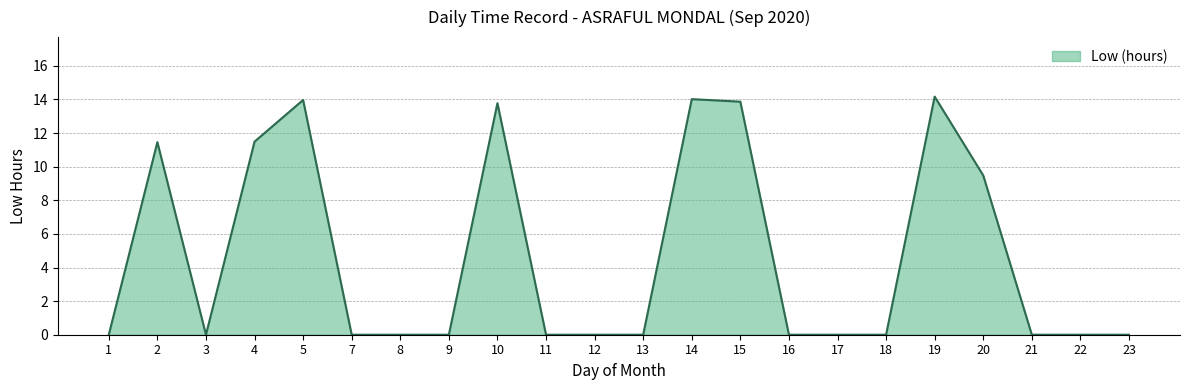

Approximately how many times larger is the value at 4 compared to 2?

1.0